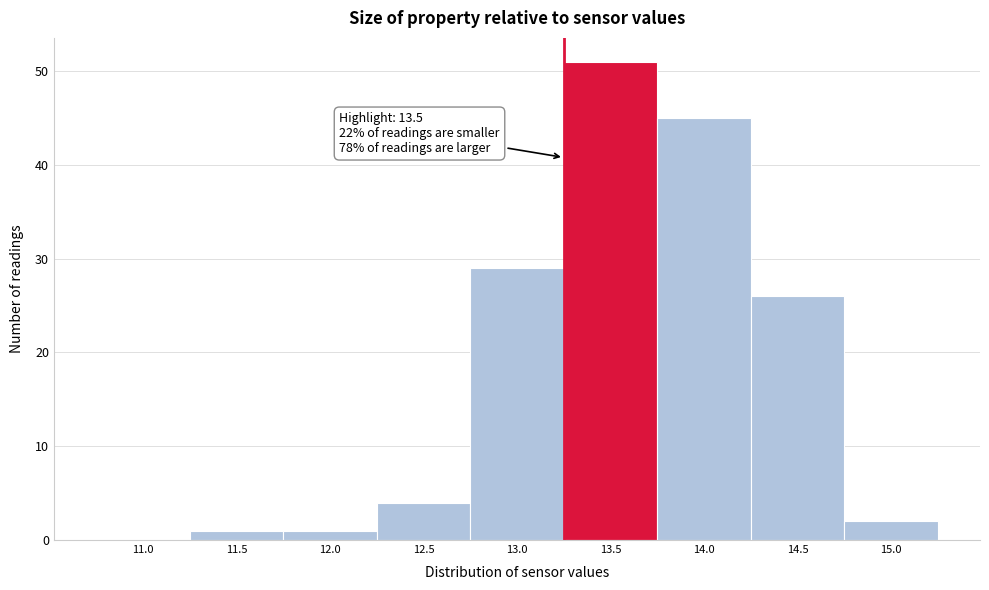

Reading left to right, what are all the values shown in this chart?

11.0=0	11.5=1	12.0=1	12.5=4	13.0=29	13.5=51	14.0=45	14.5=26	15.0=2